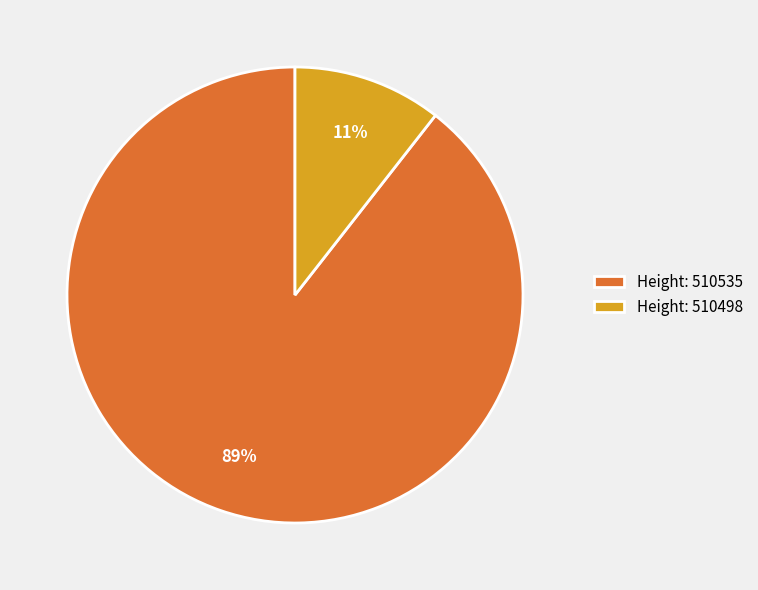

To the nearest percent, what is the combined percentage of Height: 510498 and Height: 510535?

100%